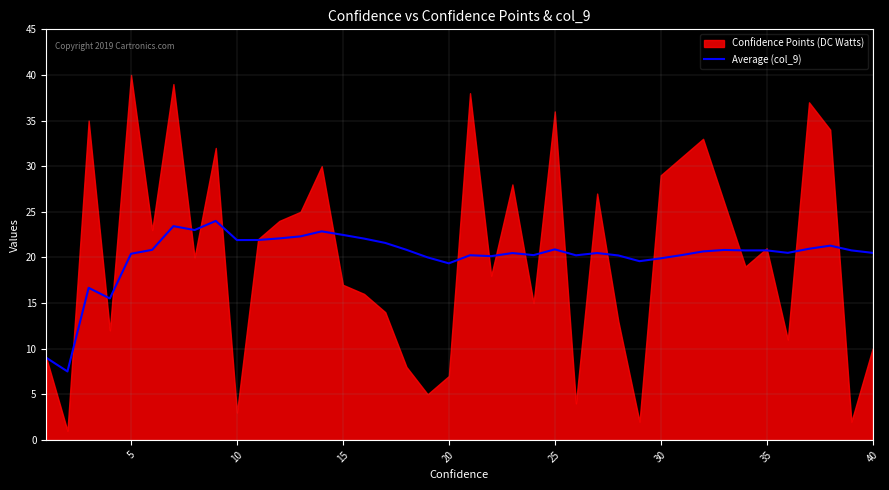

The Average (col_9) series shows 35.1 at 5. True or false?

False